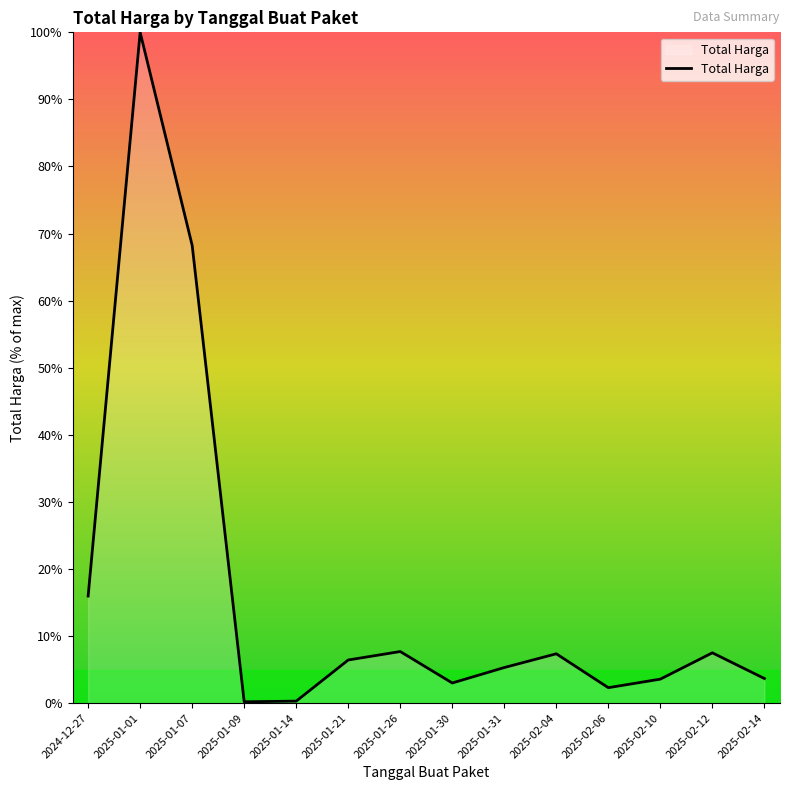

How many interior local peaks (higher than both neighbors) does the data have?

4